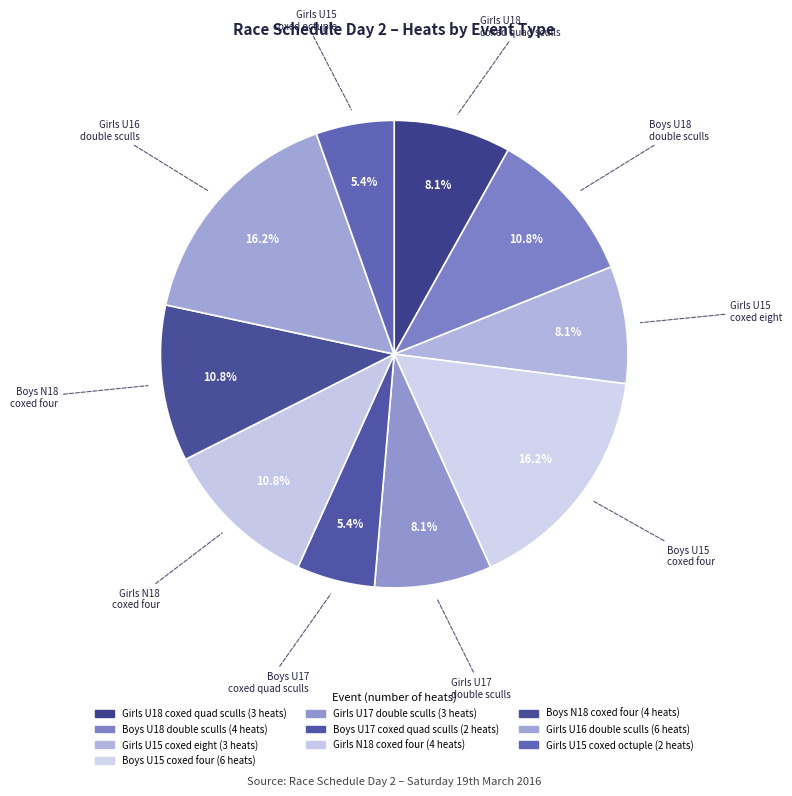

What is the smallest slice in the pie chart?

Boys U17 coxed quad sculls